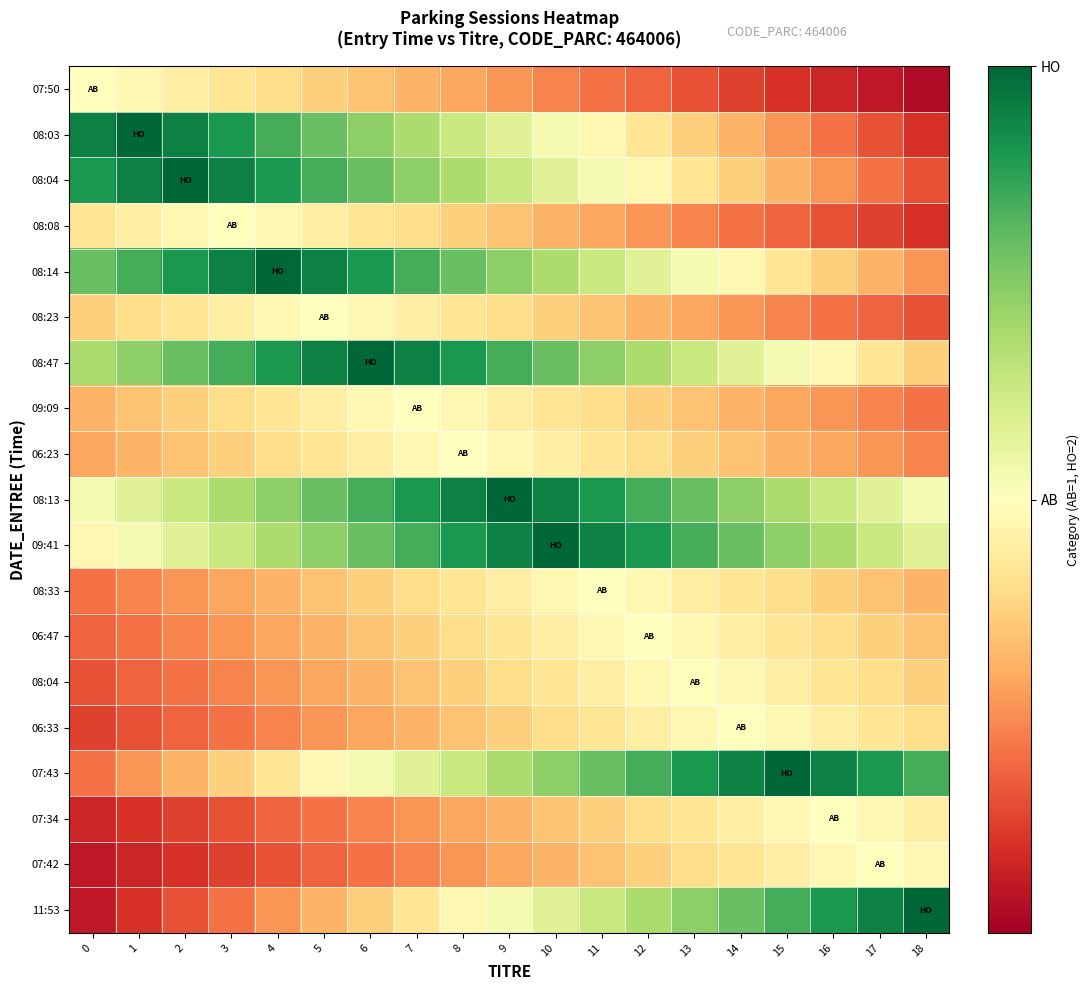

At how many categories does at least one series exceed 0?

19